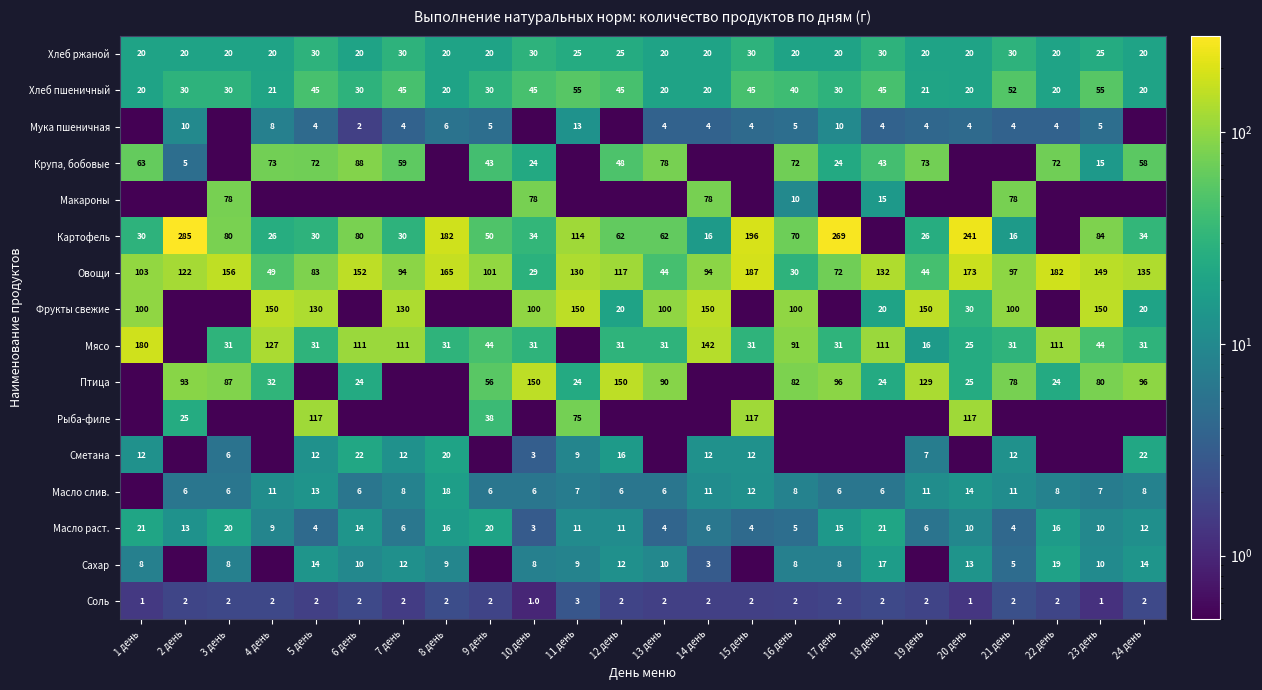

What is the sum of the Сахар values at 5 день and 8 день?

23.0